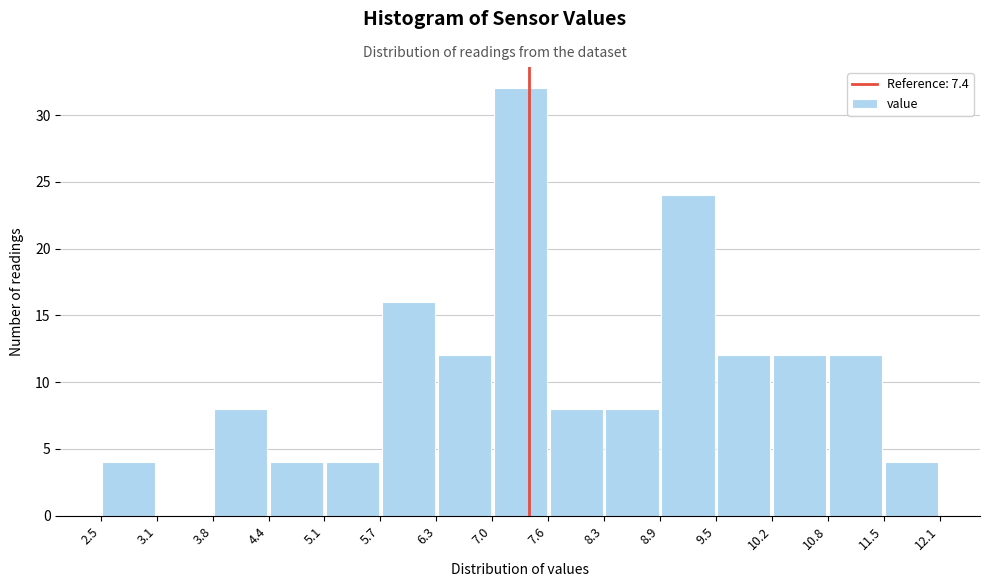

Which range on the x-axis has the tallest bar?

7.0 to 7.6